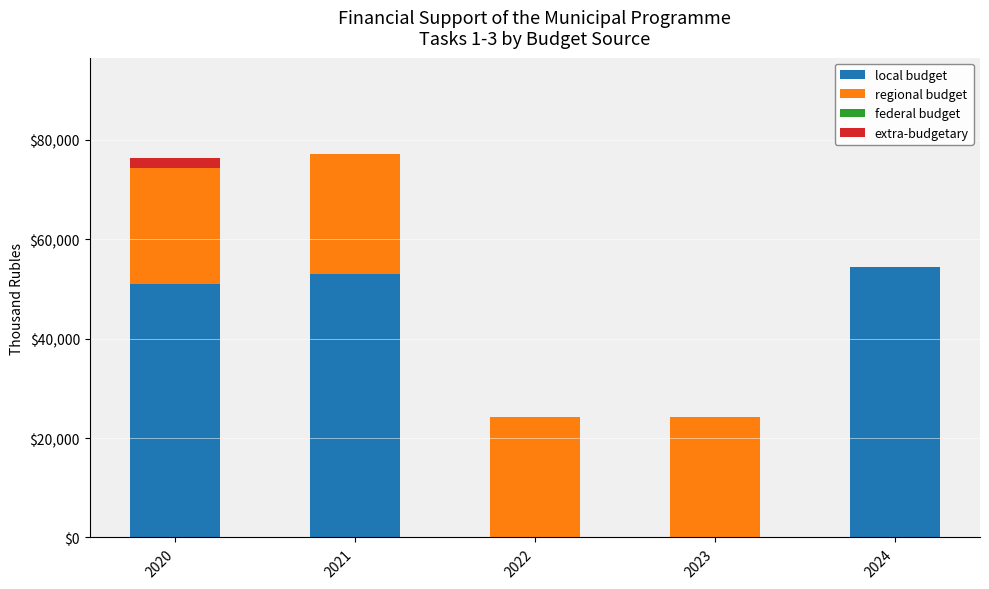

The value of local budget at 2023 is -26124.6. True or false?

False